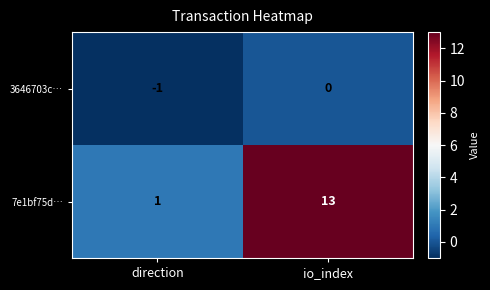

Which series has the widest spread of values?

7e1bf75d…